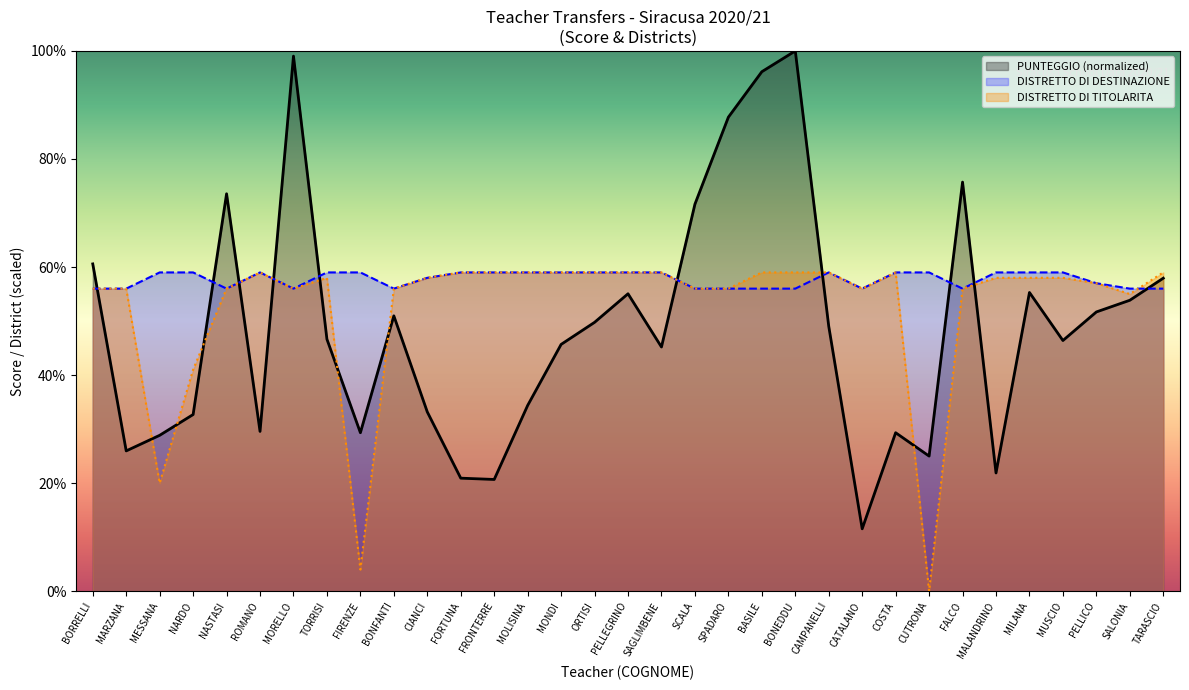

How many positive values does the DISTRETTO DI TITOLARITA series have?

32